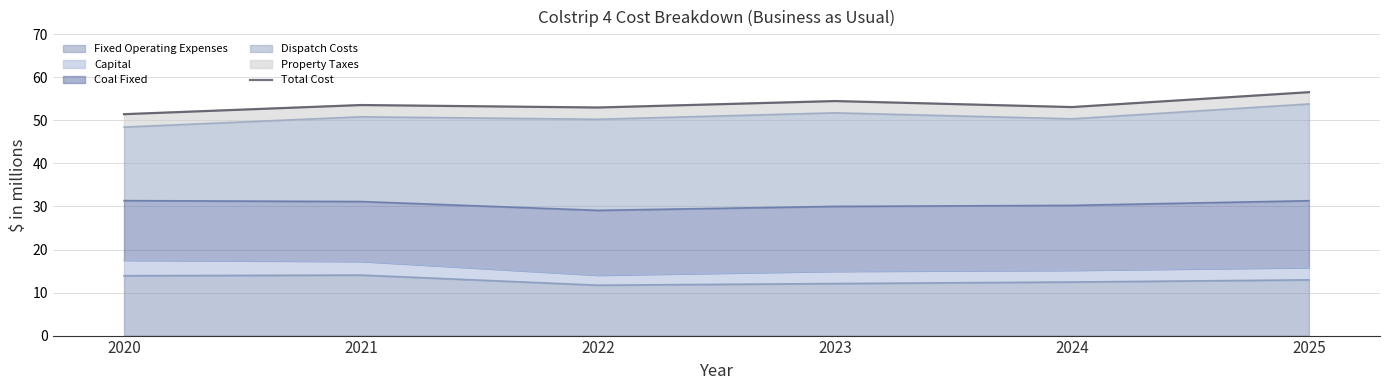

What is the change in value from 2024 to 2025?

+3.5